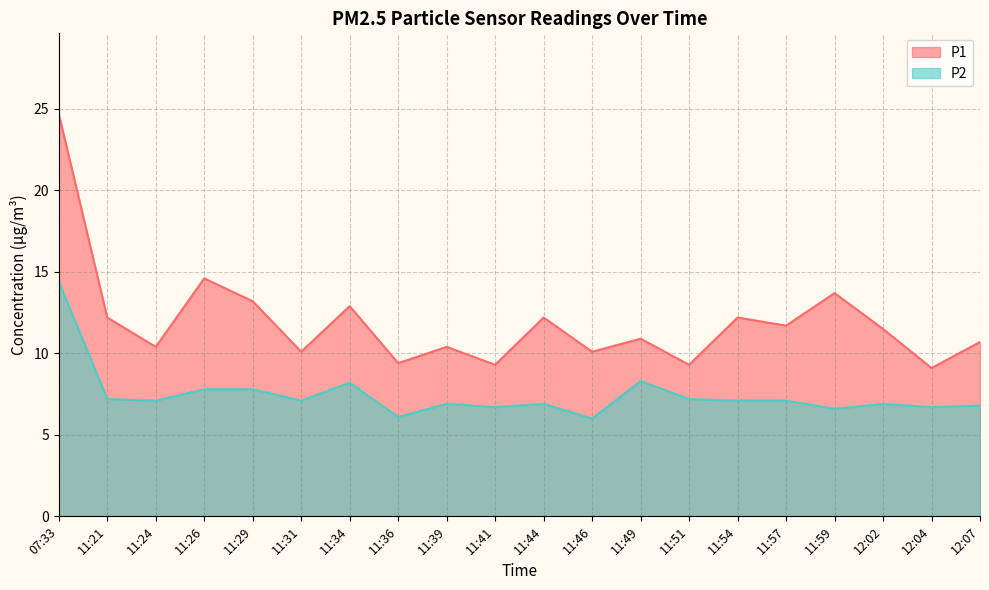

Between 11:41 and 11:51, which is larger?

11:41